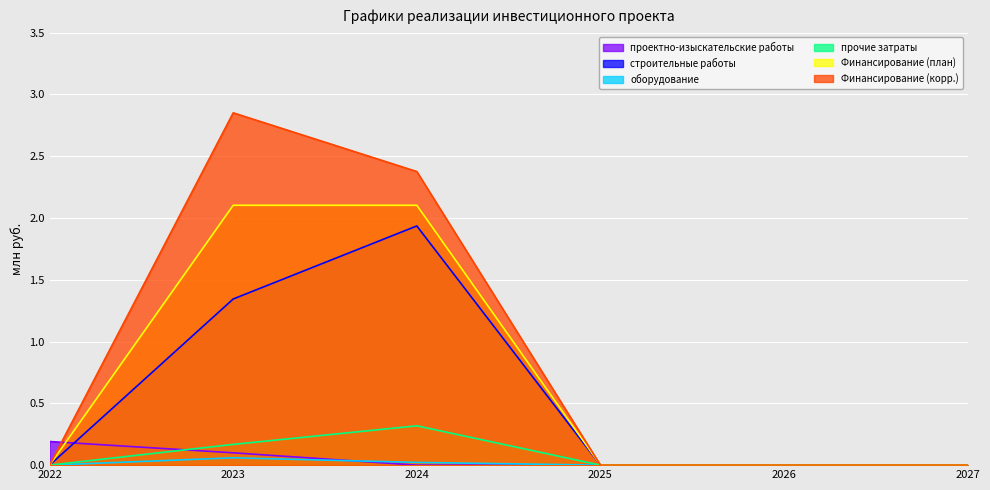

What is the difference between the maximum and second lowest values in the строительные работы series?

1.9